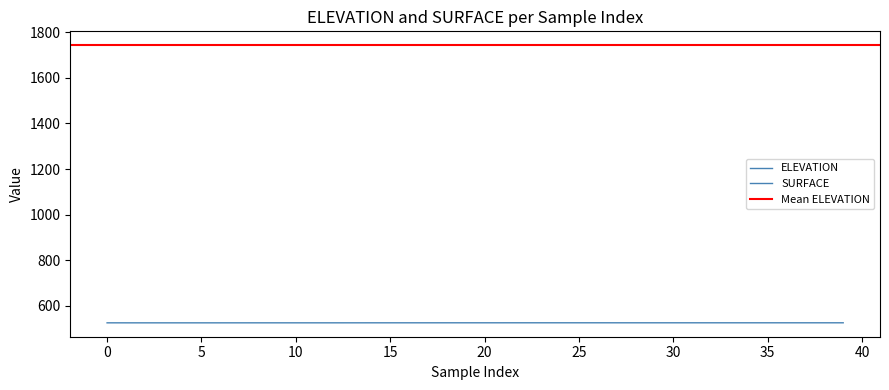

True or false: ELEVATION has a value of 1743.3 at 15.

True